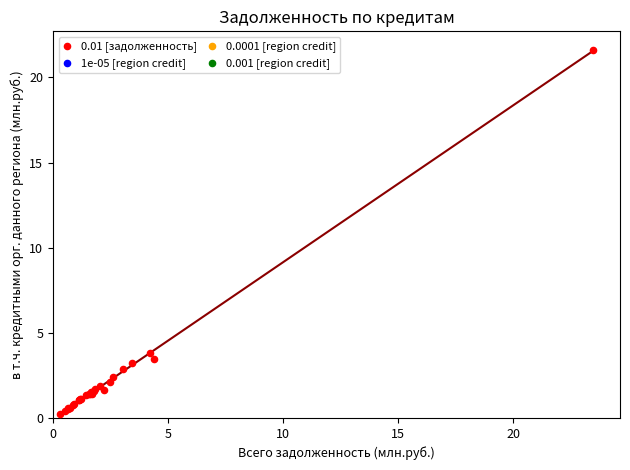

What Y value in the scatter plot is closest to 10?

3.8